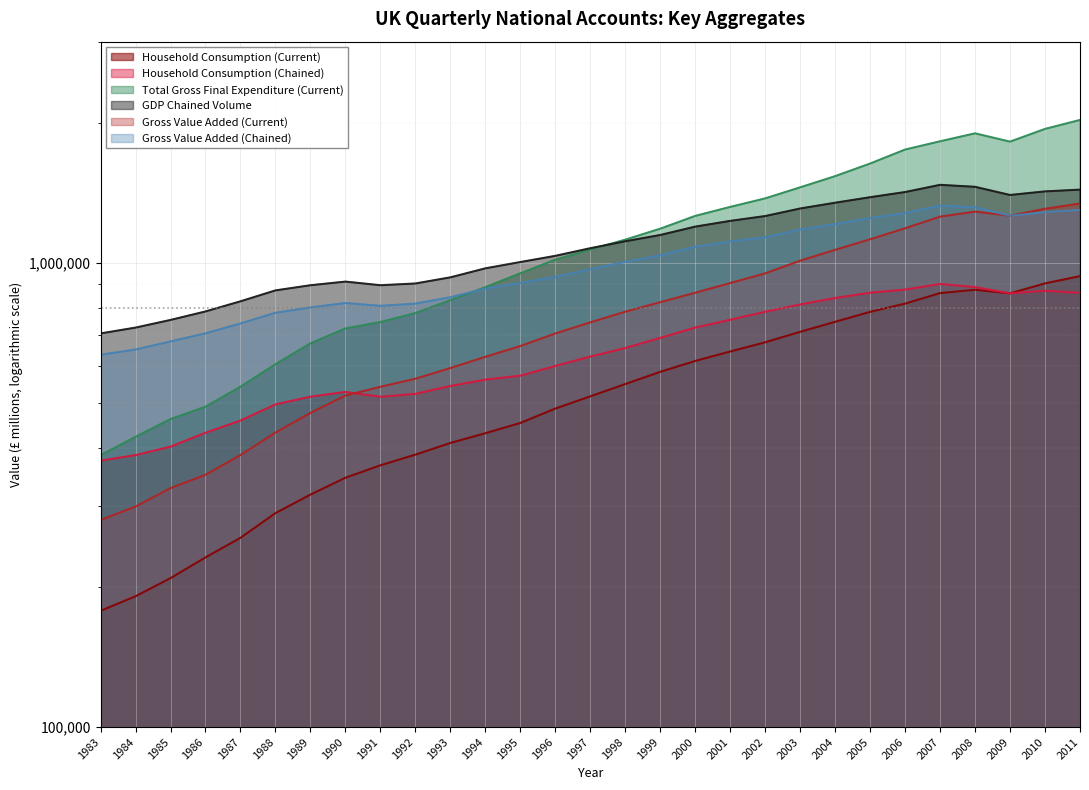

Read the Household Consumption (Chained) value at 2000.

726039